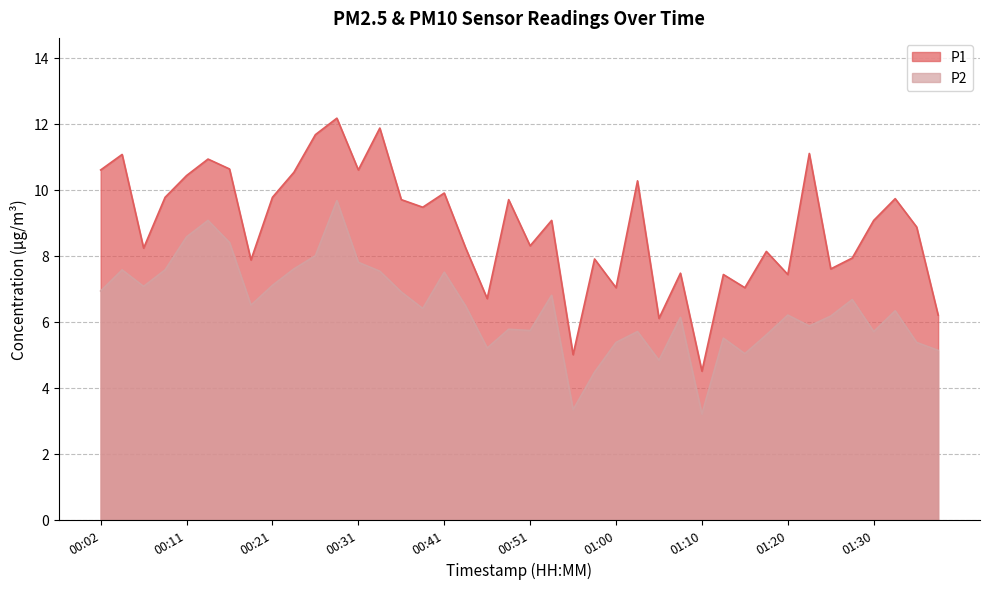

At which label does P2 first exceed 6?

00:02